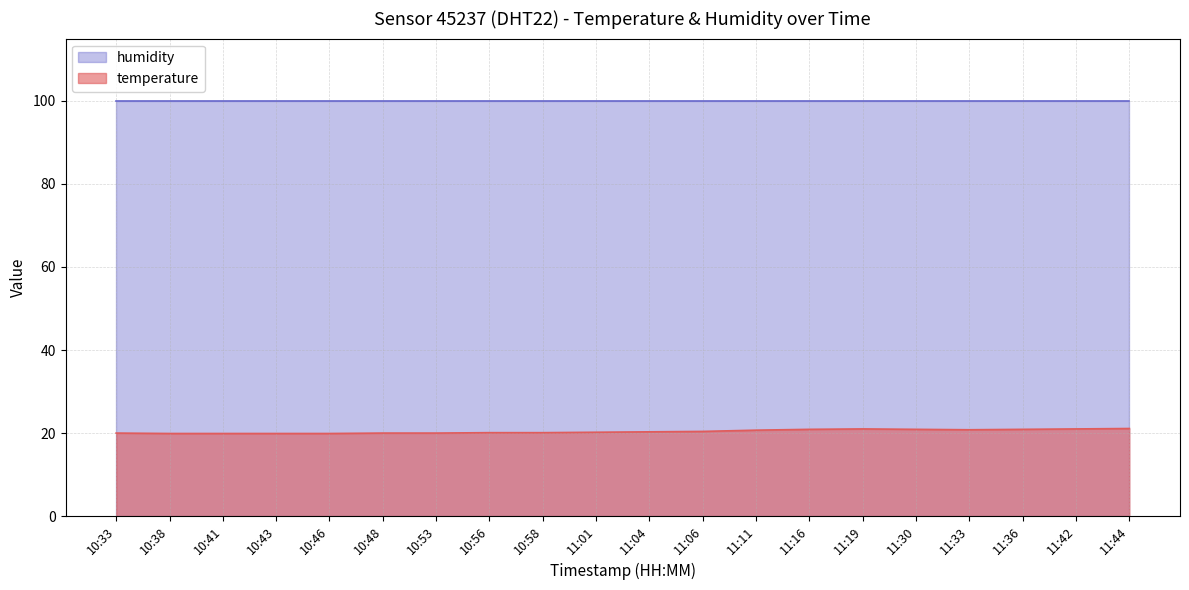

Rank the categories by value from highest to lowest.

11:44, 11:19, 11:42, 11:16, 11:30, 11:36, 11:33, 11:11, 11:06, 11:04, 11:01, 10:56, 10:58, 10:33, 10:48, 10:53, 10:38, 10:41, 10:43, 10:46